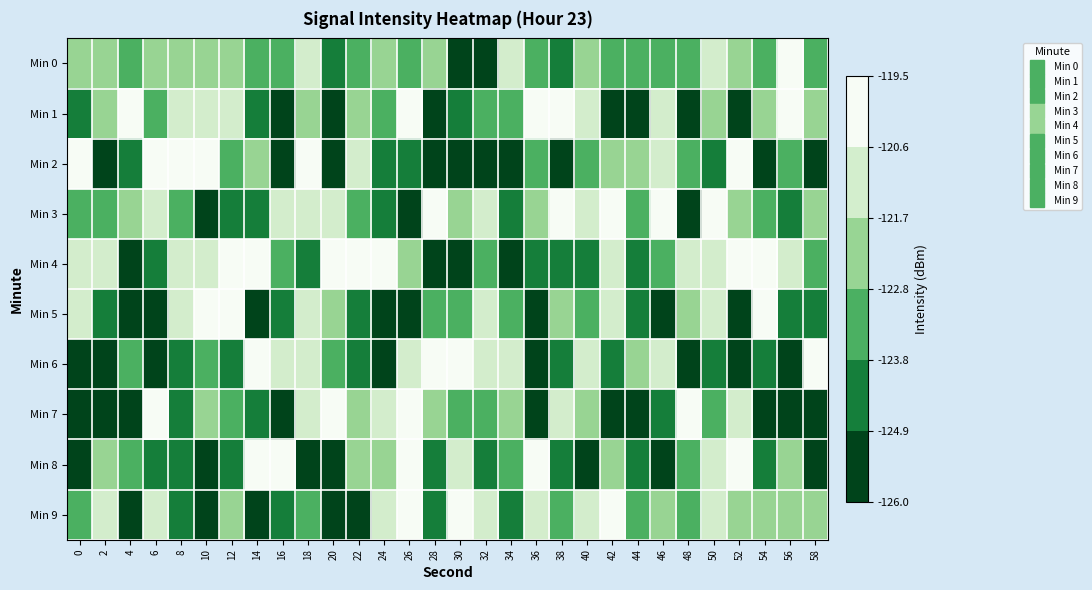

What is the spread (max minus min) of values at 26?

5.7